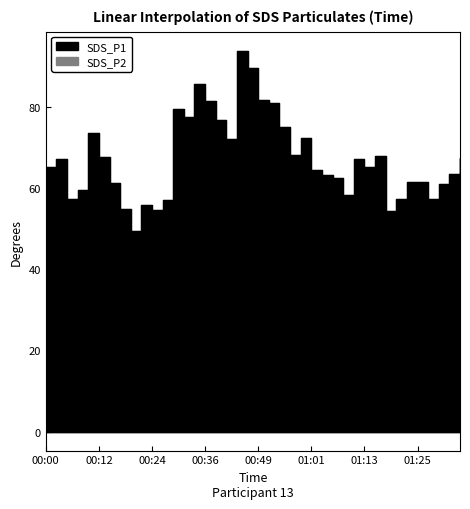

What is the label of the 30th point from the left?

01:11